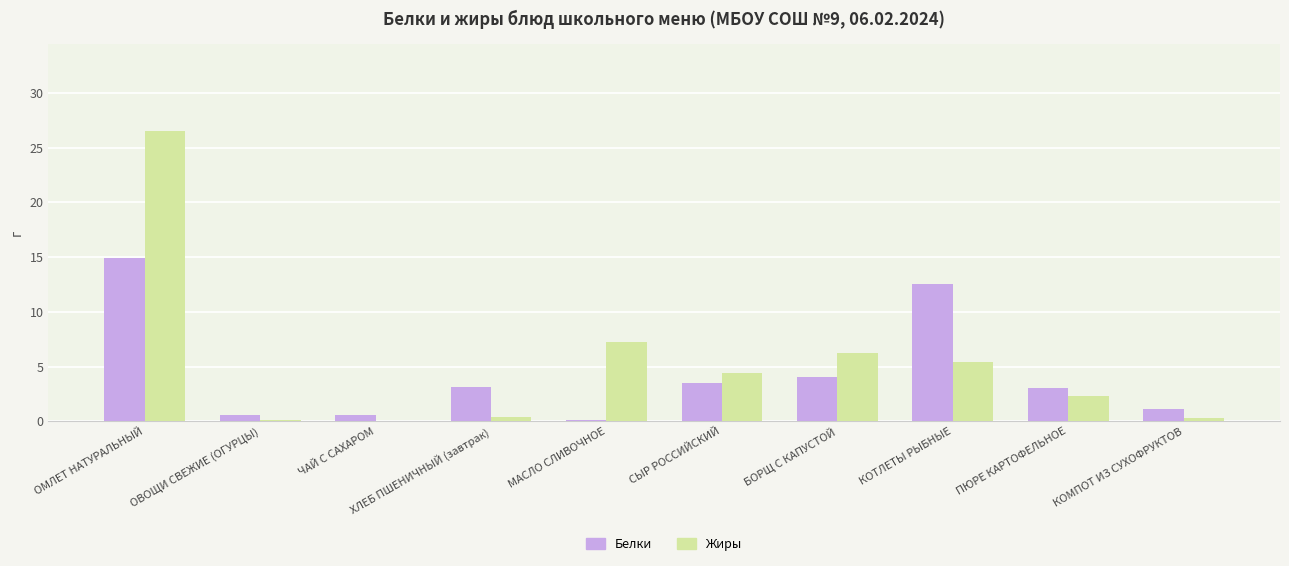

Which series has the largest range (max minus min)?

Жиры